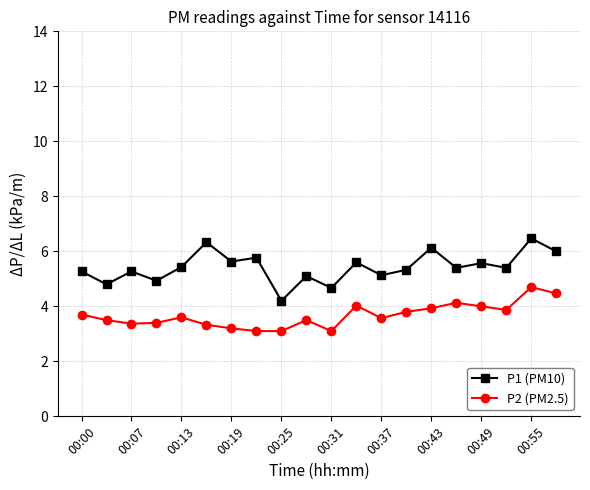

List the series in order of their peak value, highest first.

P1 (PM10), P2 (PM2.5)